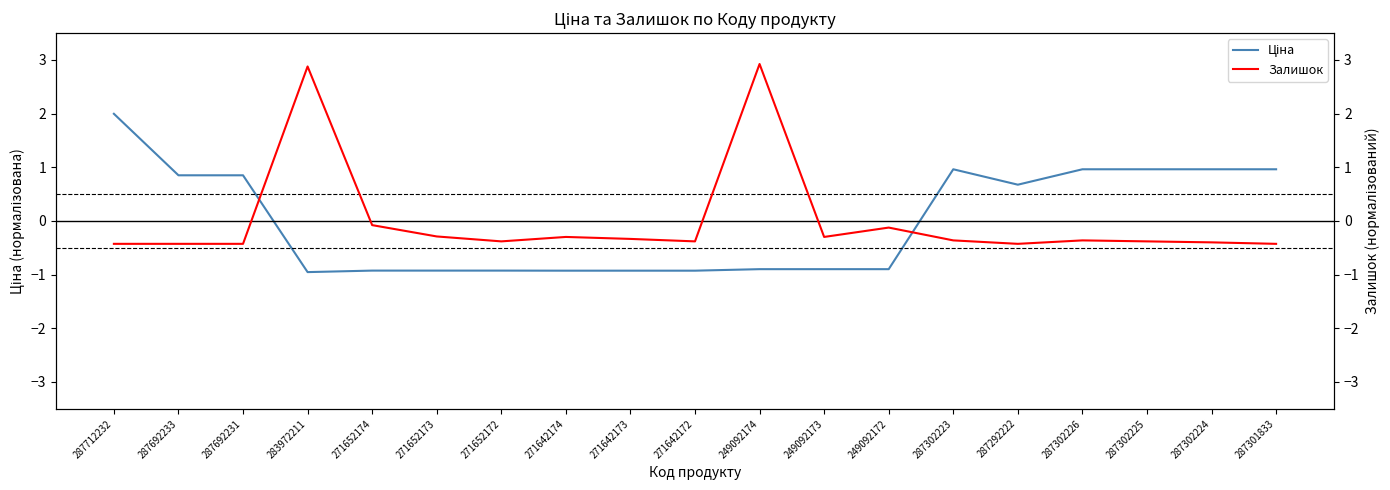

True or false: Ціна has more than 0 interior local peaks.

True